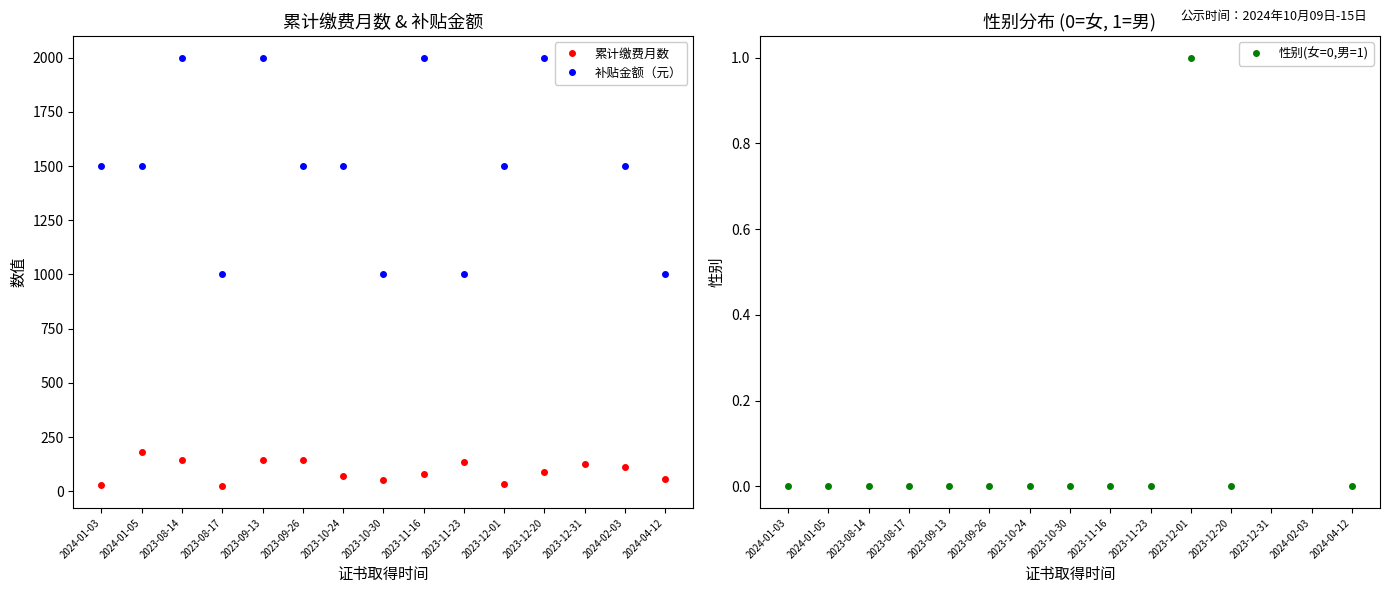

The 补贴金额（元） series shows 1500 at 2023-10-24. True or false?

True